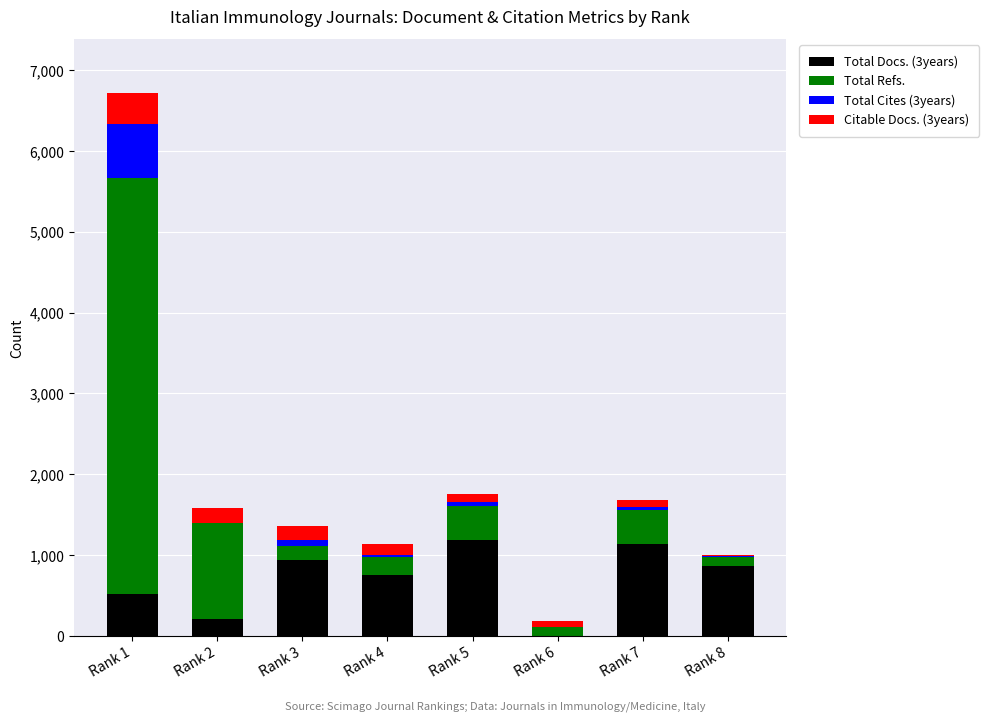

At which category is the sum across all series the highest?

Rank 1